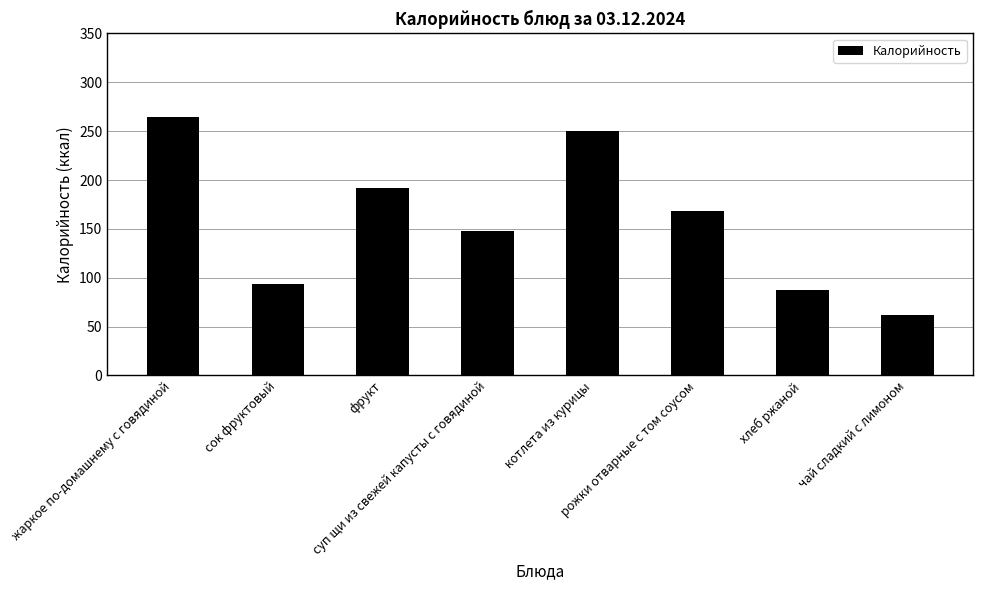

What is the value of the 2nd bar from the left?

94